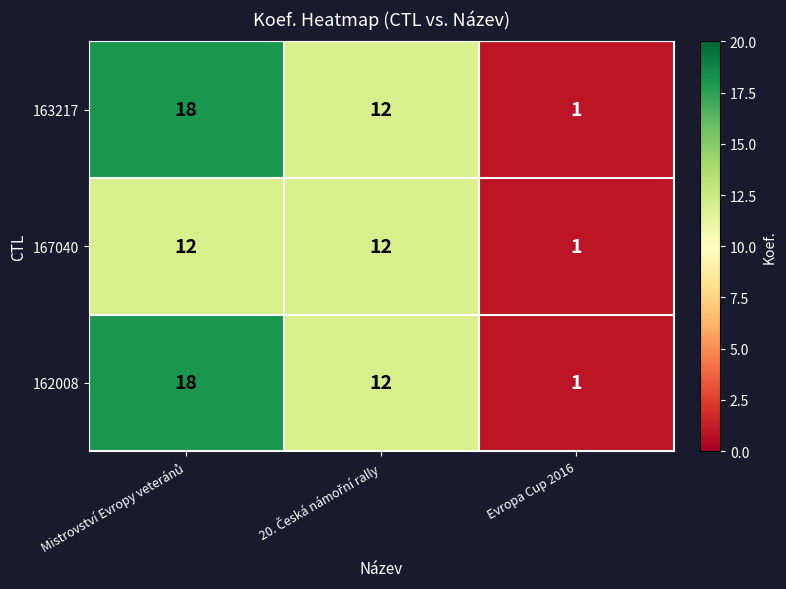

What is the greatest value displayed?

18